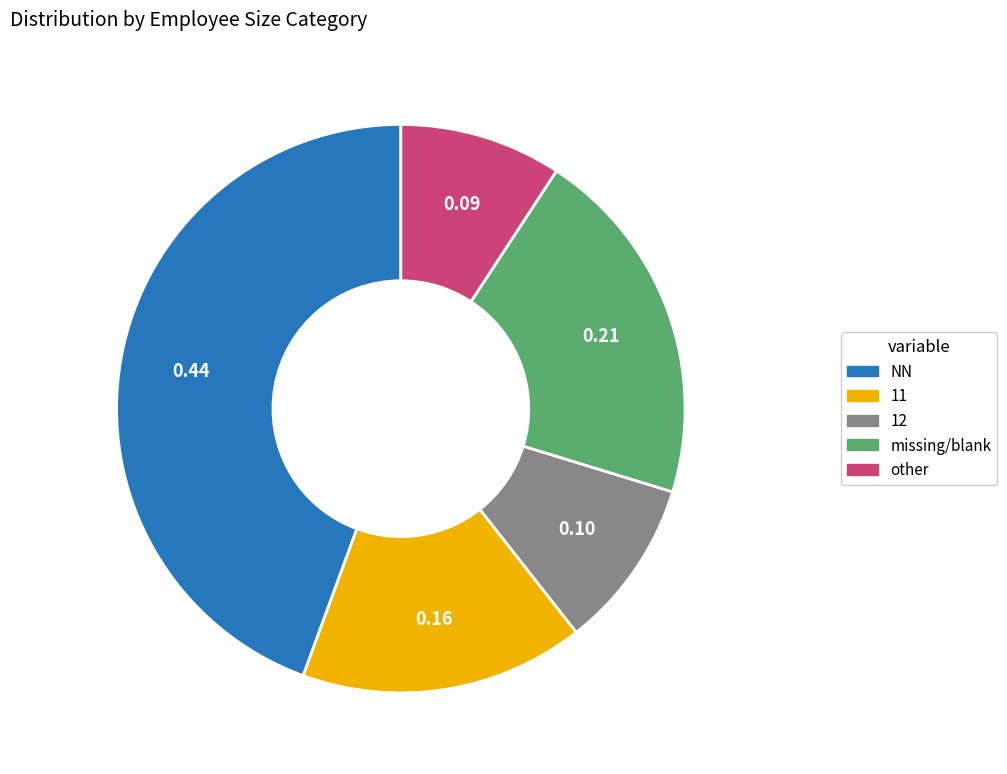

Is there a majority slice in this chart?

No